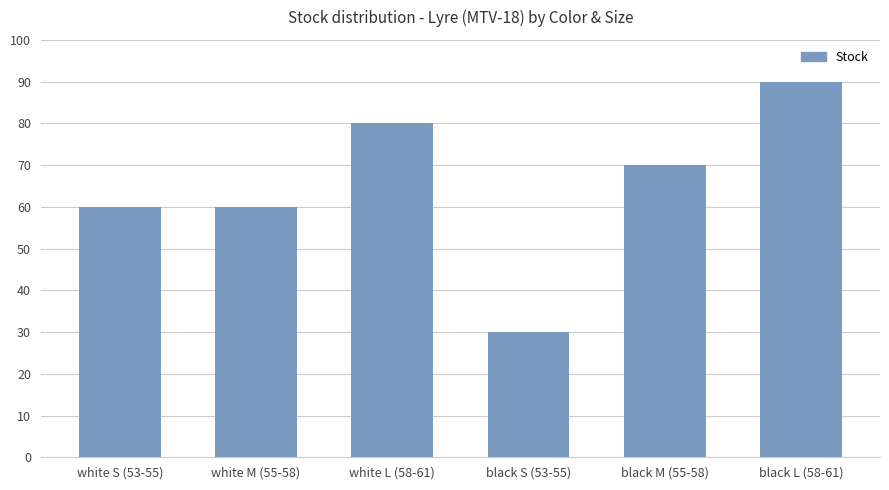

What is the difference between the maximum and minimum values?

60